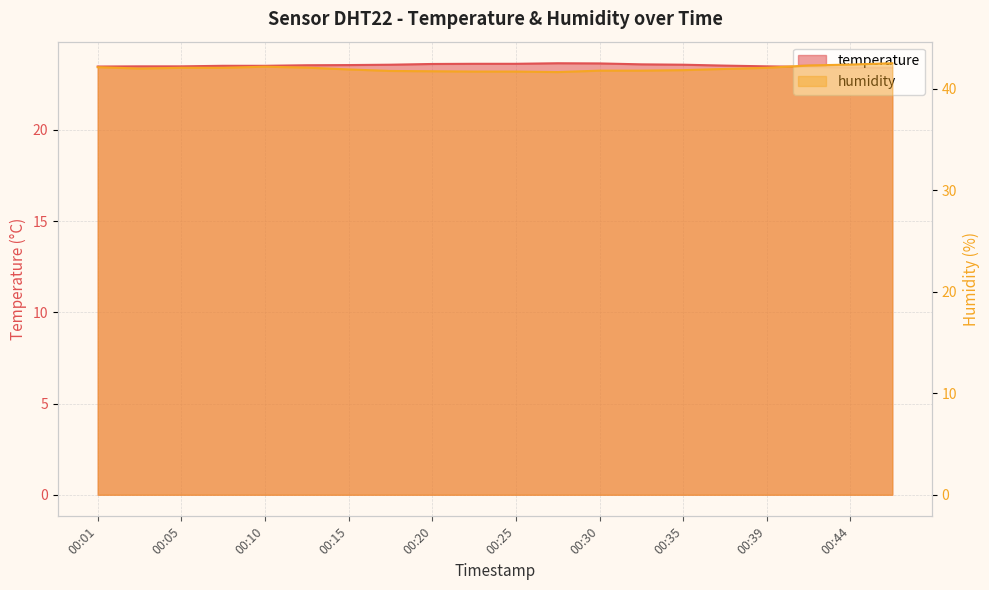

Count the number of data series in this chart.

2